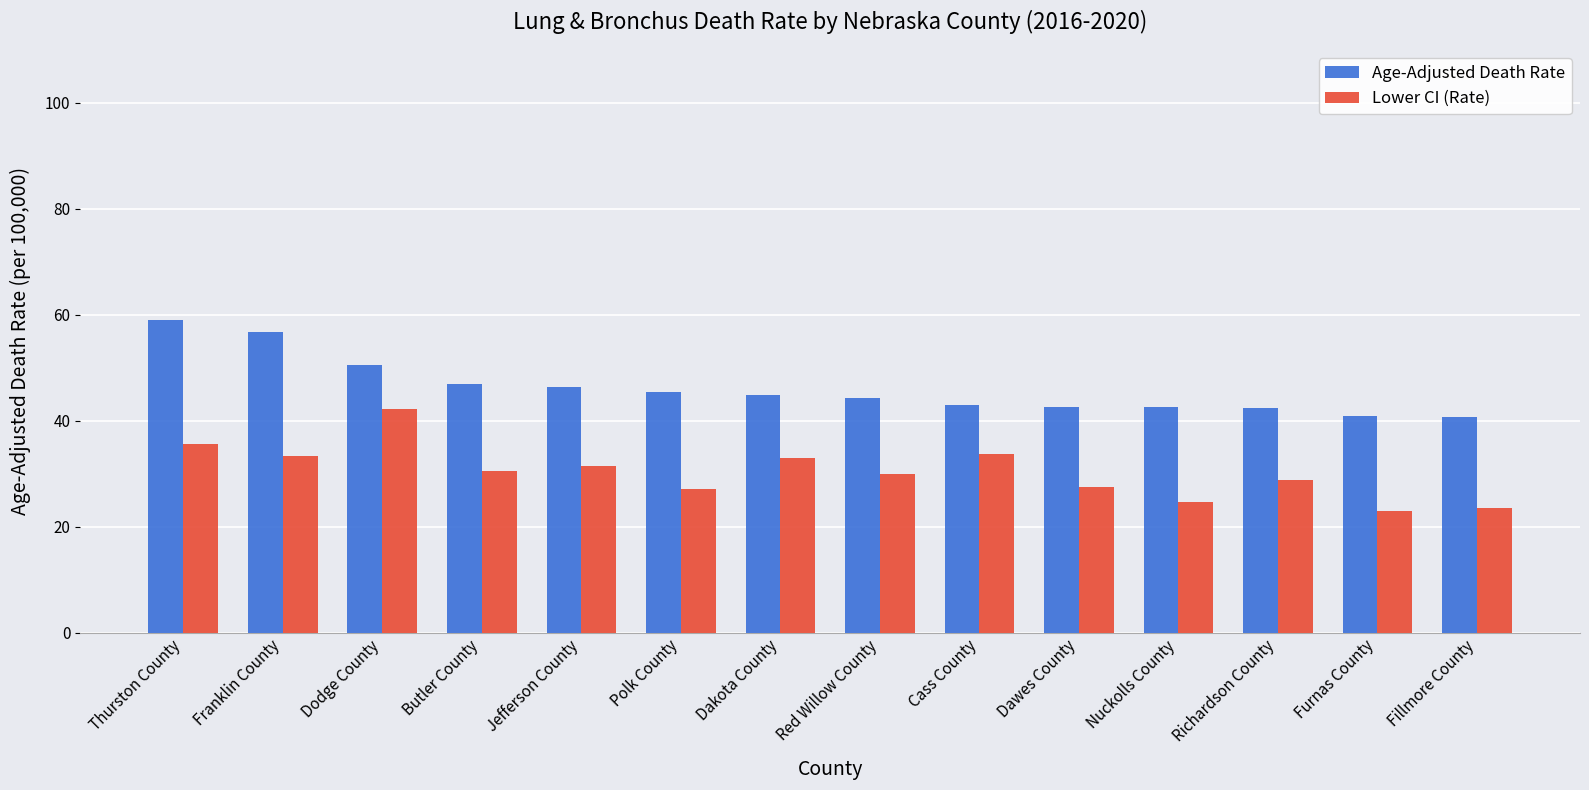

What is the label of the 13th bar from the left?

Furnas County